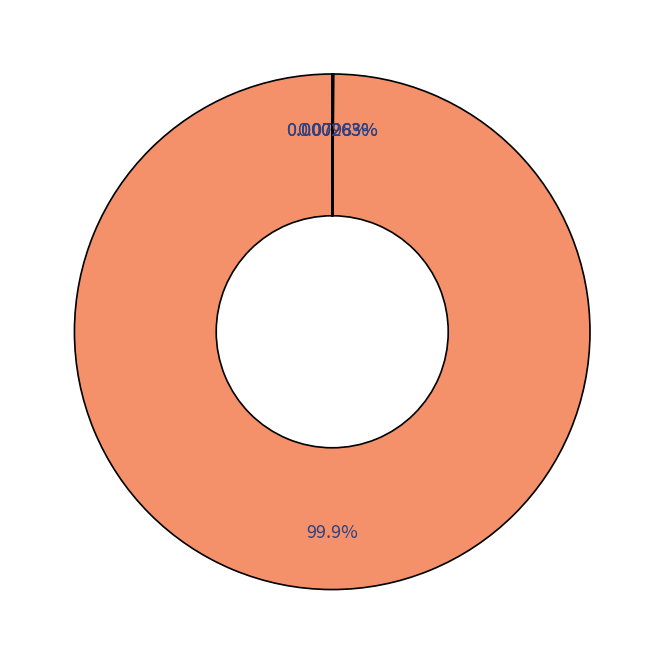

To the nearest percent, what is the difference between the largest and smallest slice percentages?

100%